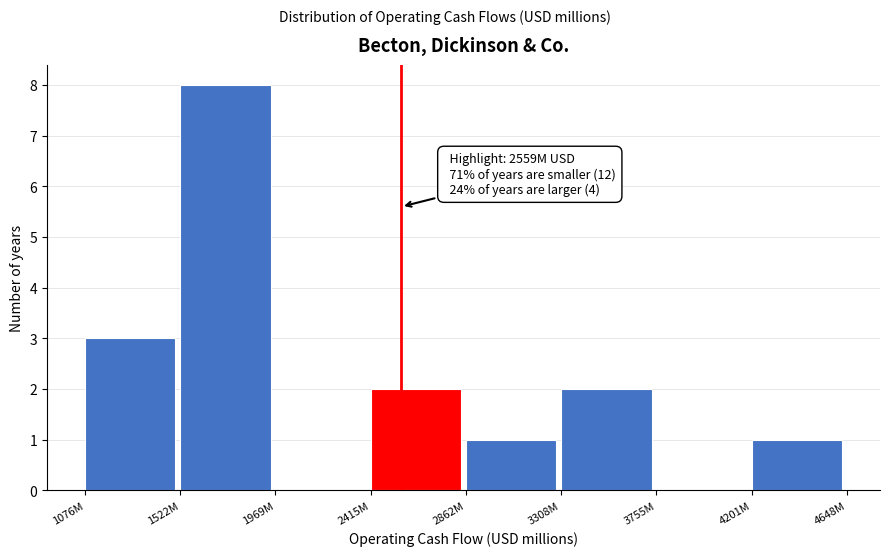

Reading right to left, list all the values displayed in this chart.

4201M=1	3755M=0	3308M=2	2862M=1	2415M=2	1969M=0	1522M=8	1076M=3